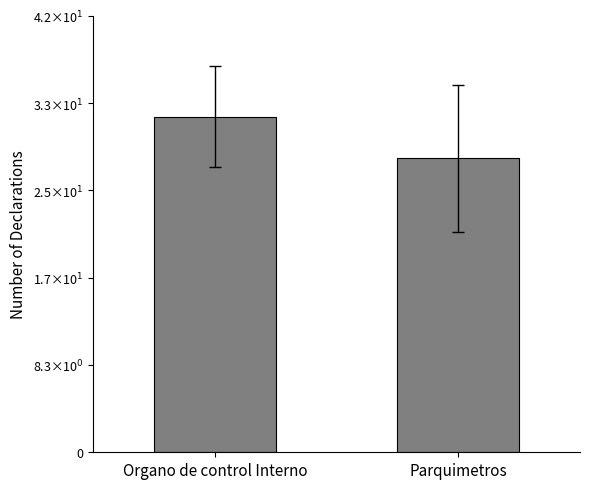

What is the difference between the maximum and minimum values?

4